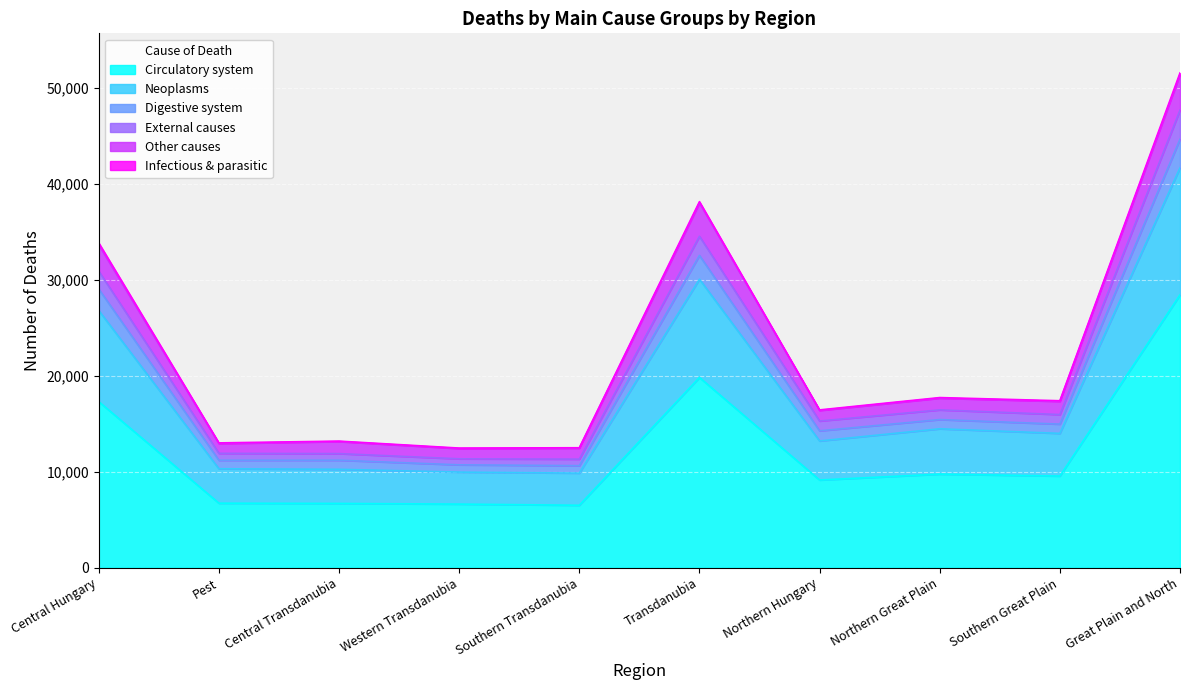

What is the value of the Circulatory system point at the 10th from the left?

28450